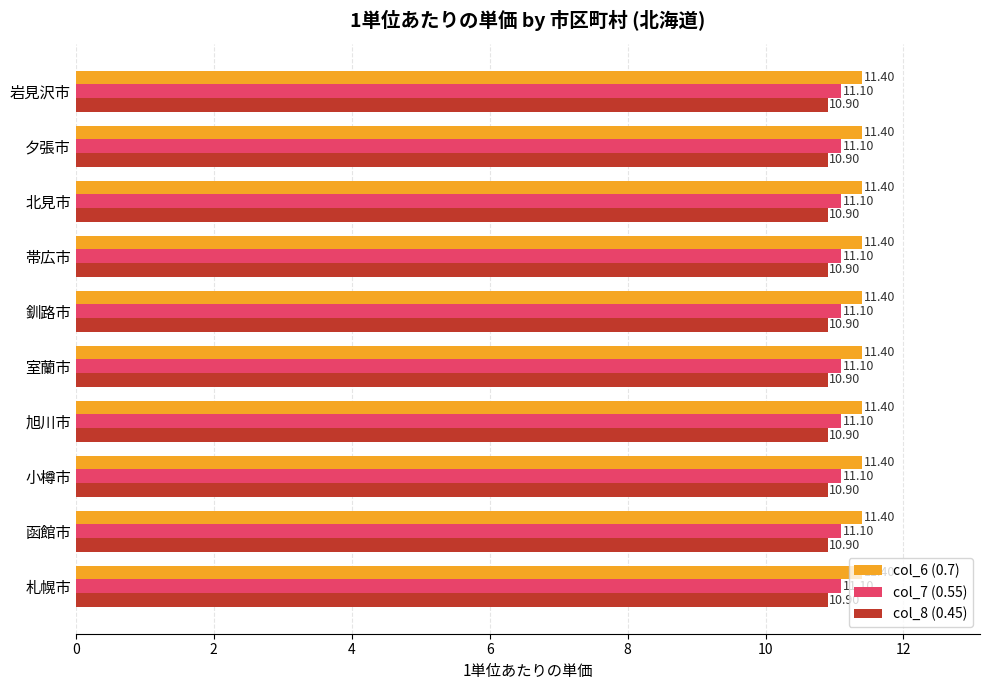

What is the spread (max minus min) of values at 帯広市?

0.5